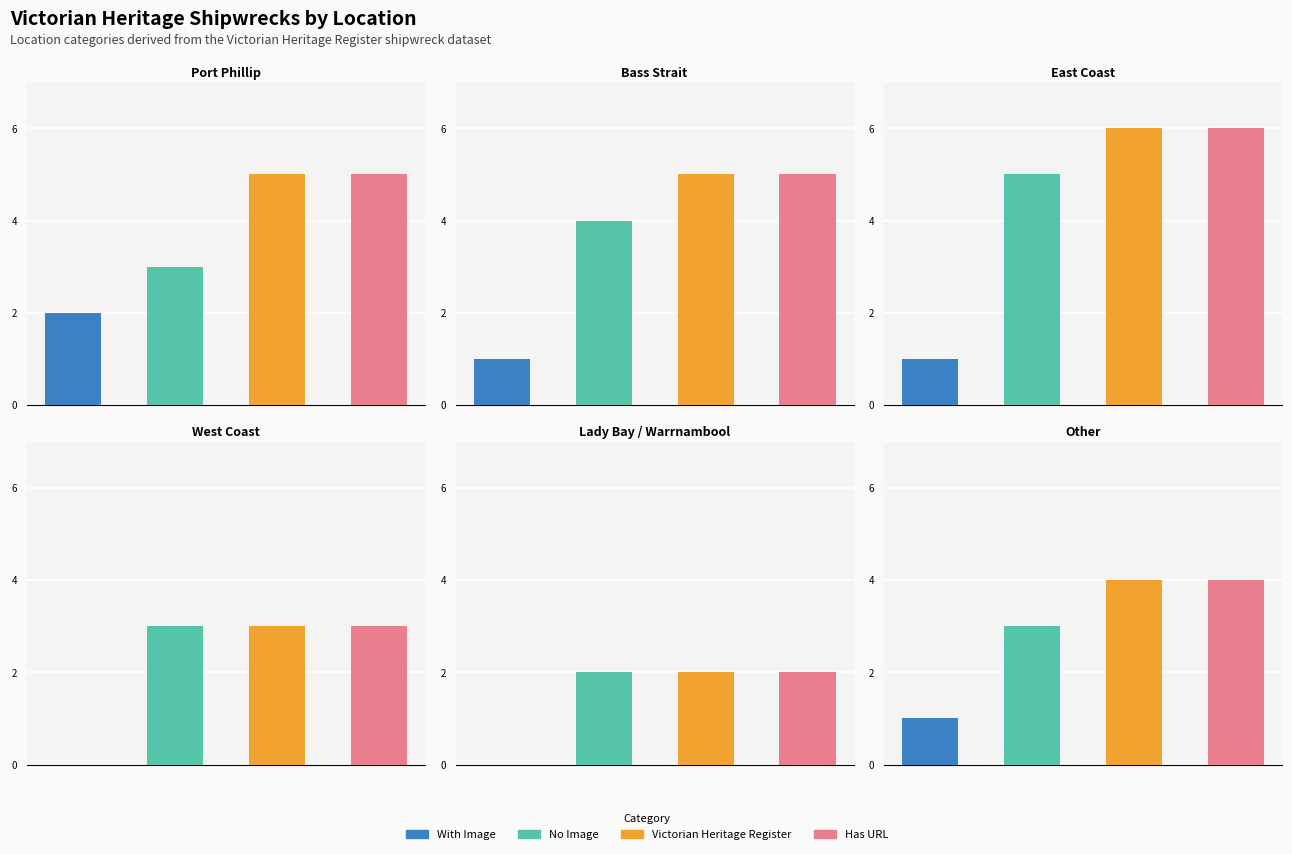

Where is the data nearest to the value 4?

Other